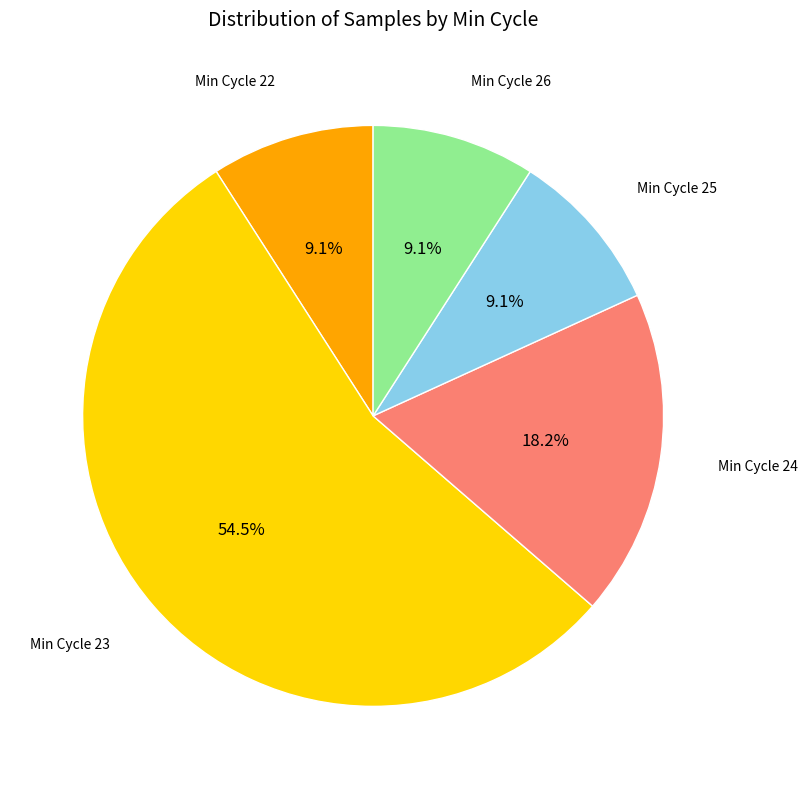

How many segments does this pie chart have?

5